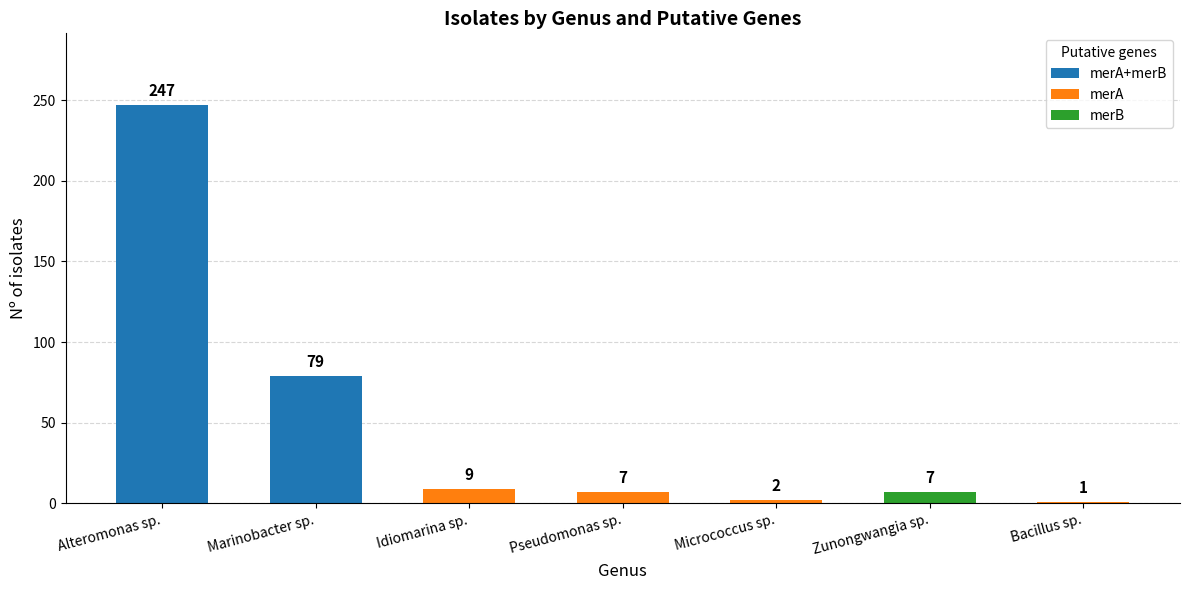

What is the difference between the values at Alteromonas sp. and Micrococcus sp.?

245